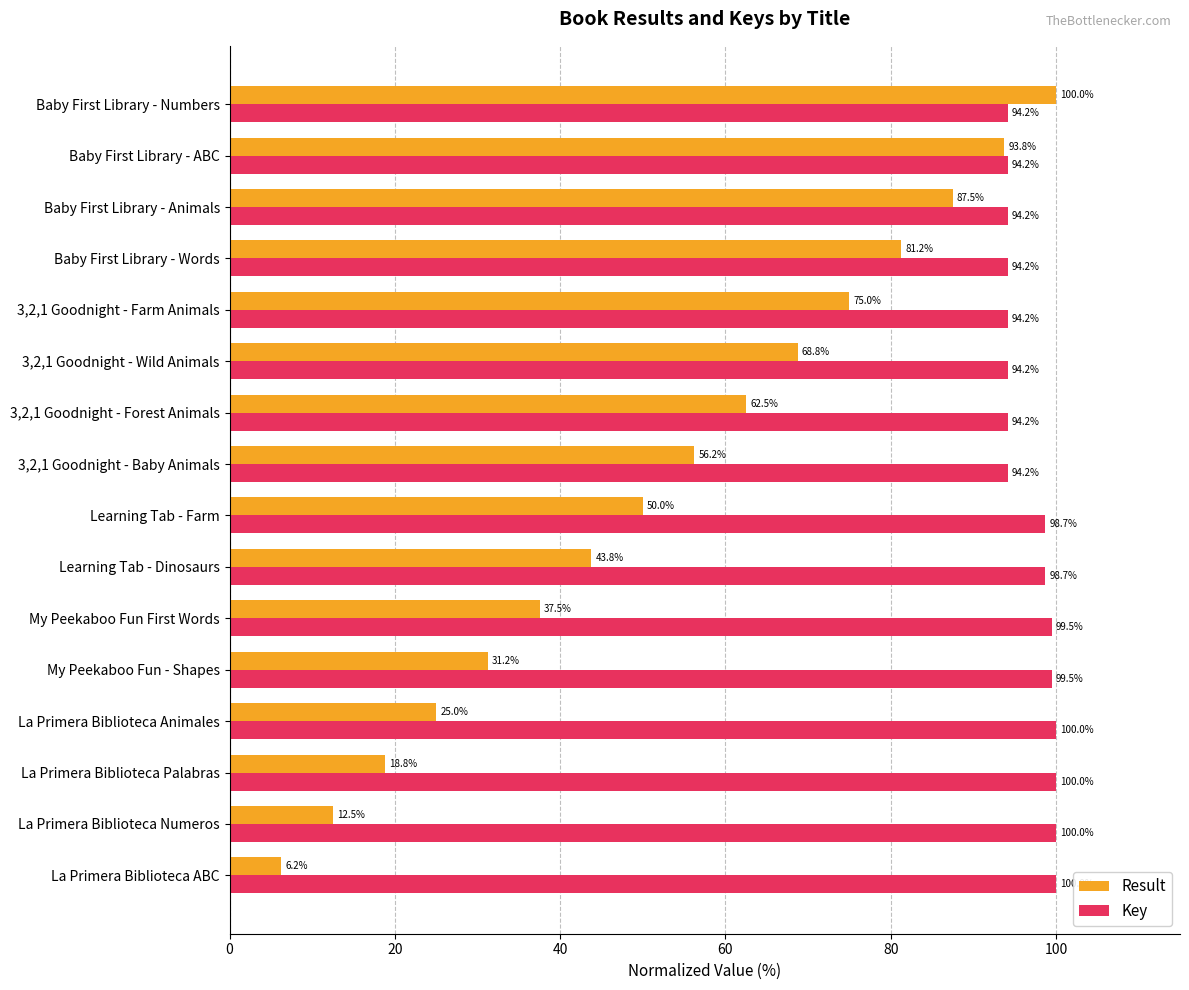

Is it true that Result equals 93.8 at Baby First Library - ABC?

True